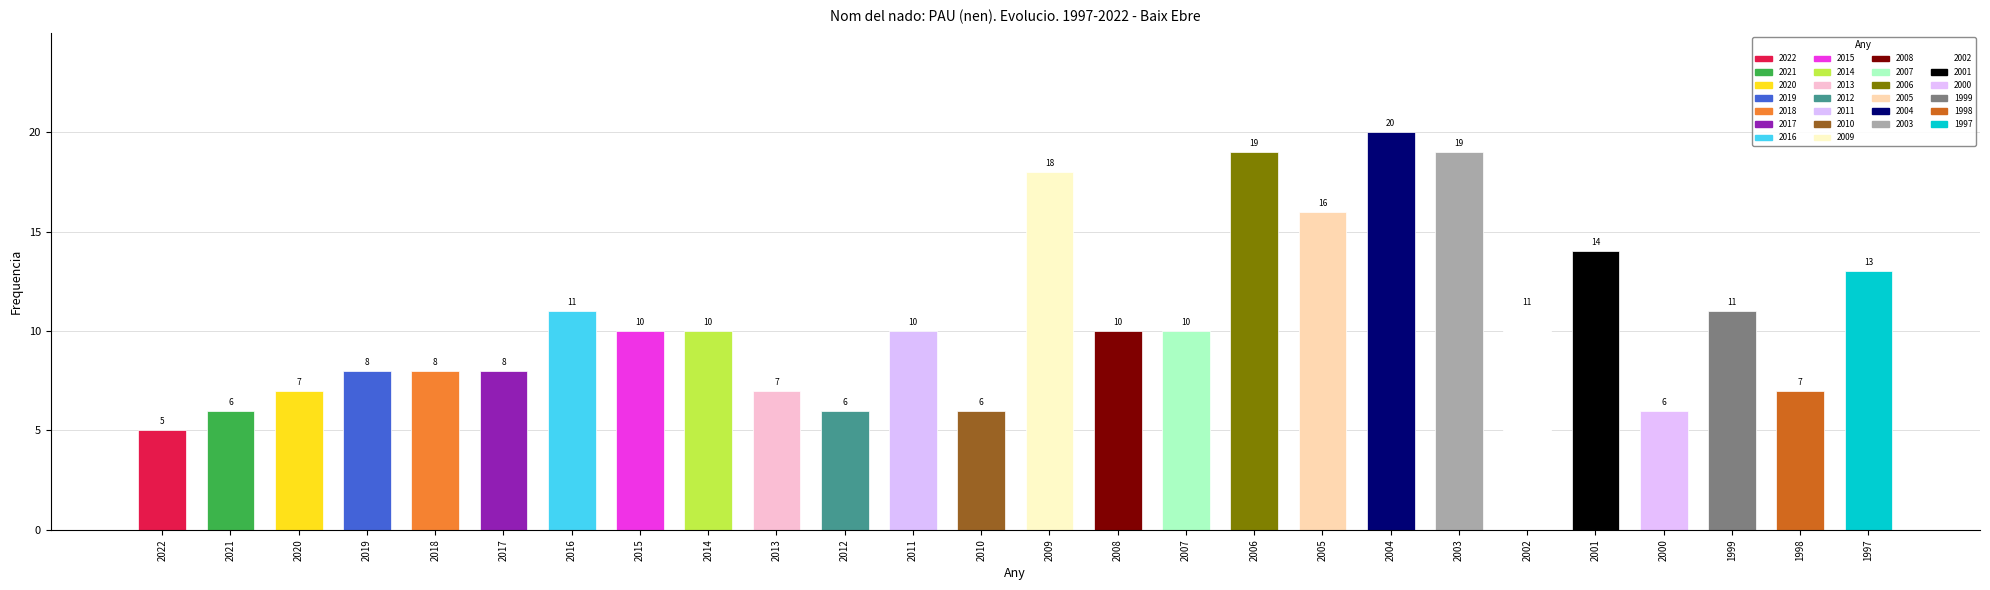

At which category does the chart reach its minimum across all series?

2022